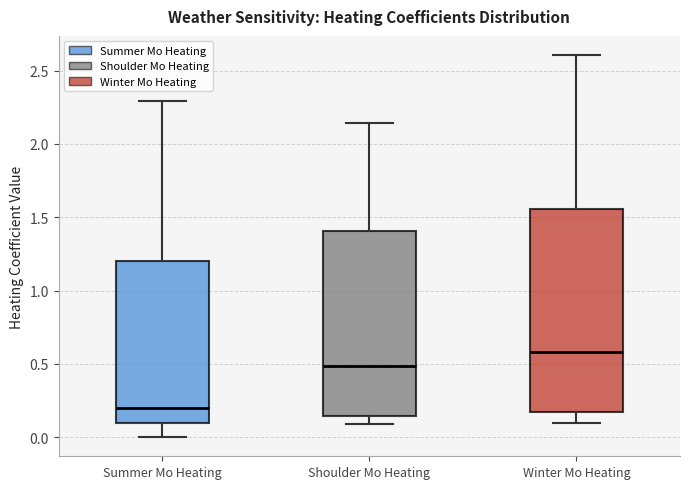

Which box's median line is the lowest?

Summer Mo Heating